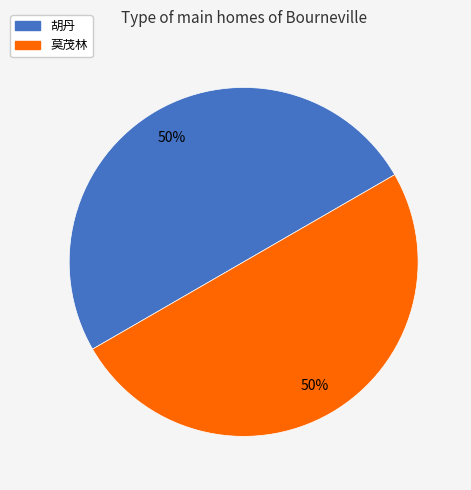

To the nearest percent, what is the combined percentage of 莫茂林 and 胡丹?

100%